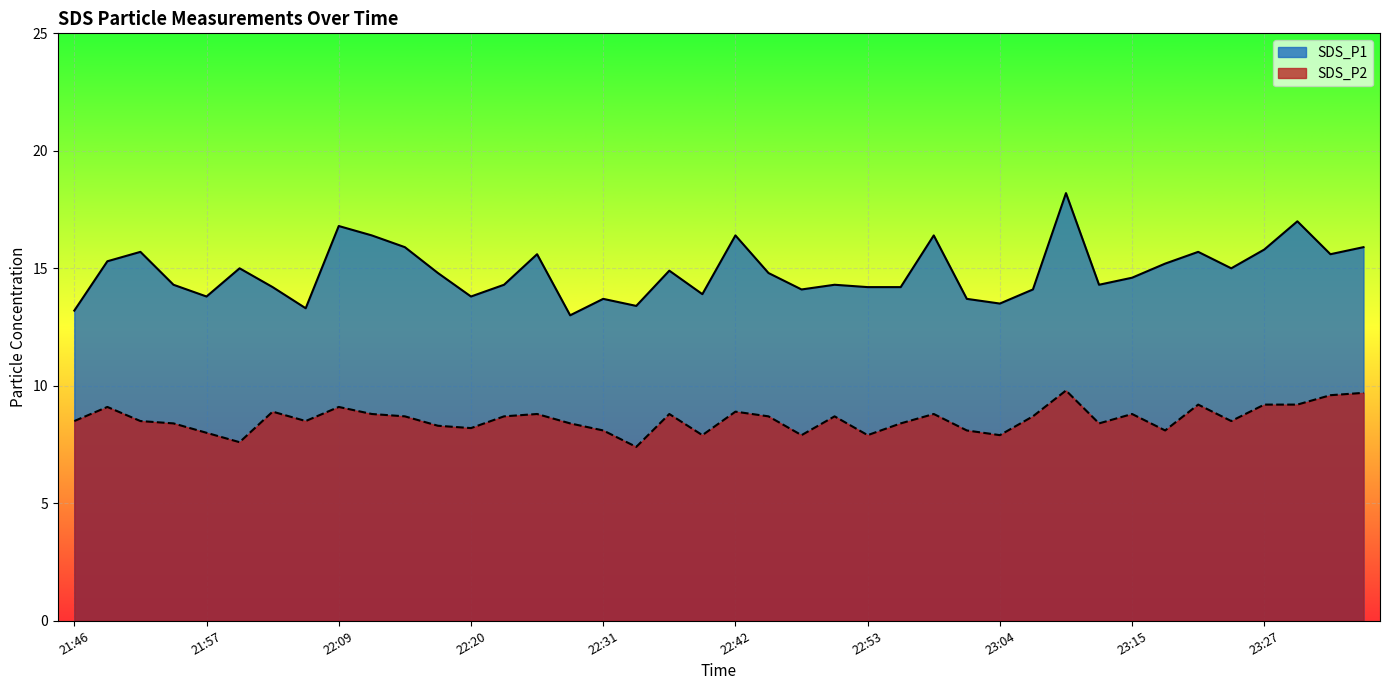

How many data points in SDS_P1 are above 14?

30